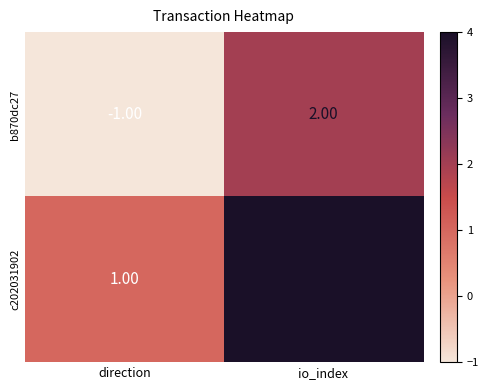

What is the difference between the b870dc27 values at io_index and direction?

3